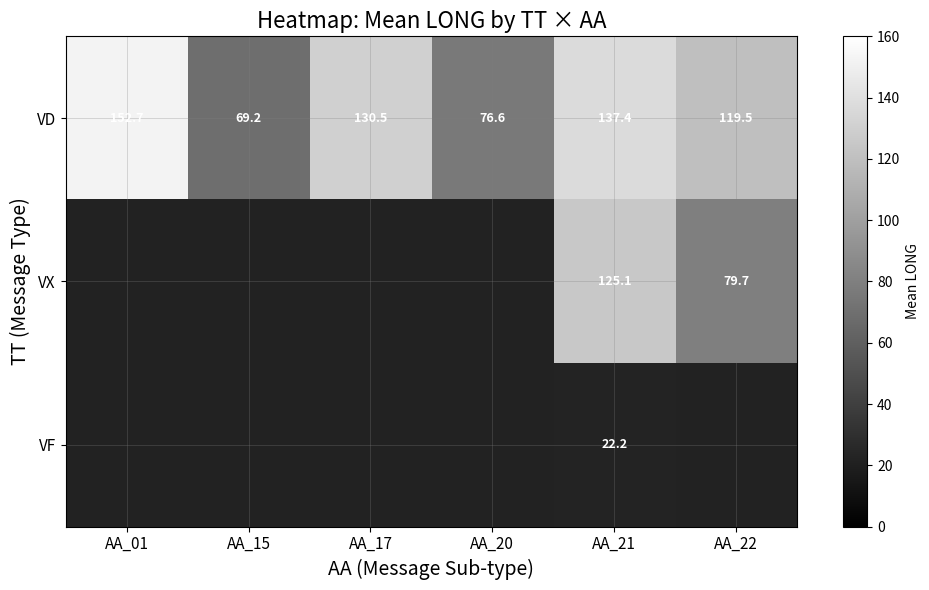

Is it true that VD equals 242.1 at AA_21?

False